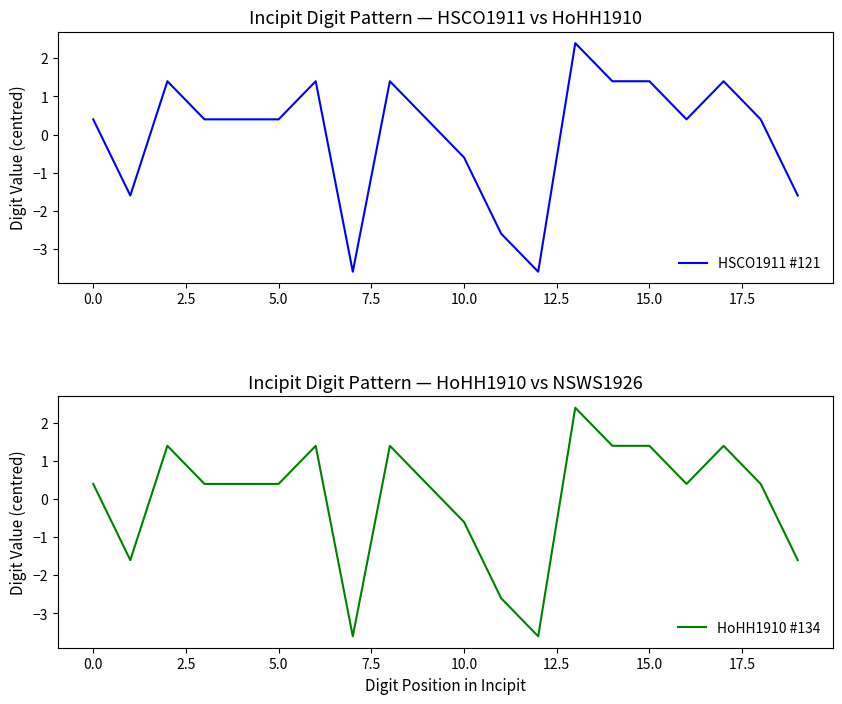

Between 12 and 15, which series saw the biggest shift?

HSCO1911 #121